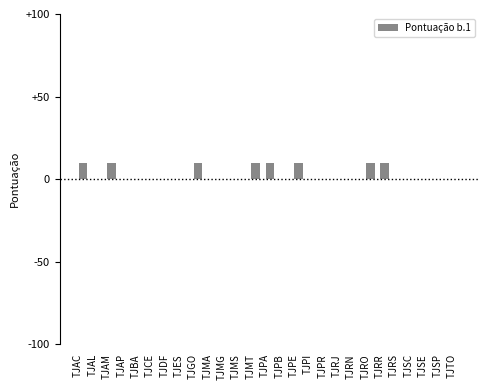

Count the number of data series in this chart.

1